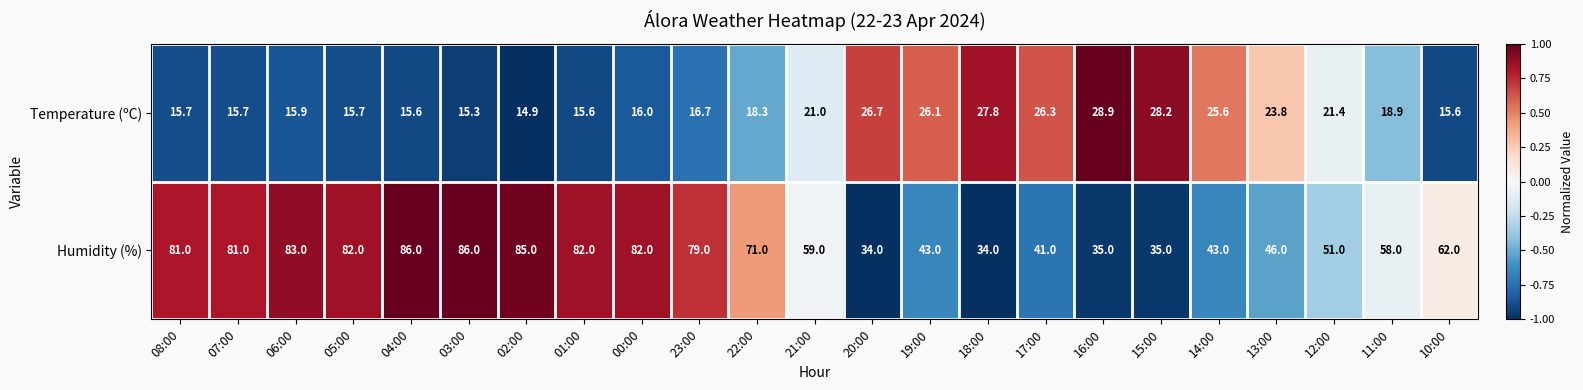

What is the total value across all series at 21:00?

80.0